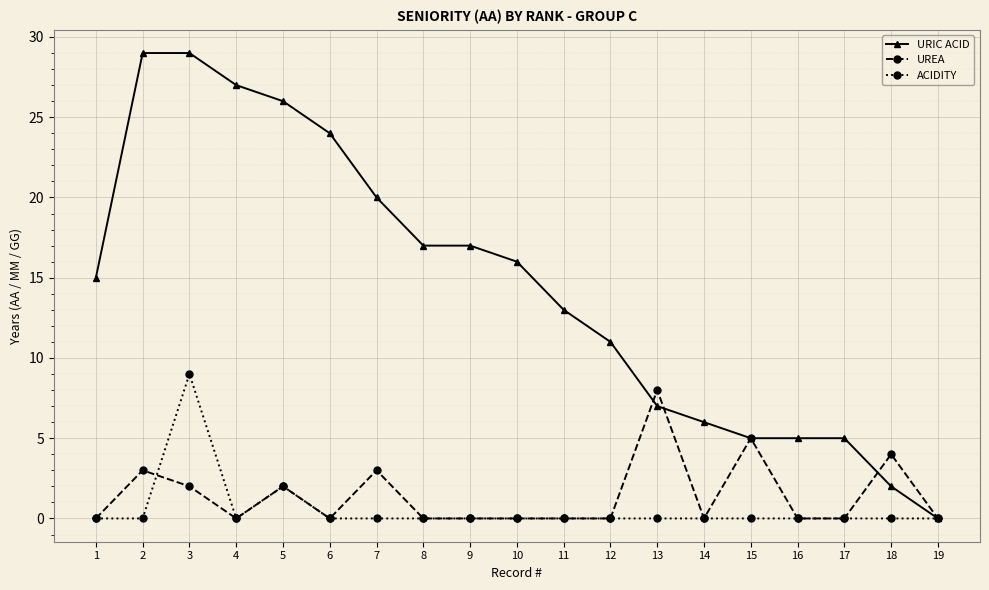

Read the URIC ACID value at 14, to the nearest 10.

10